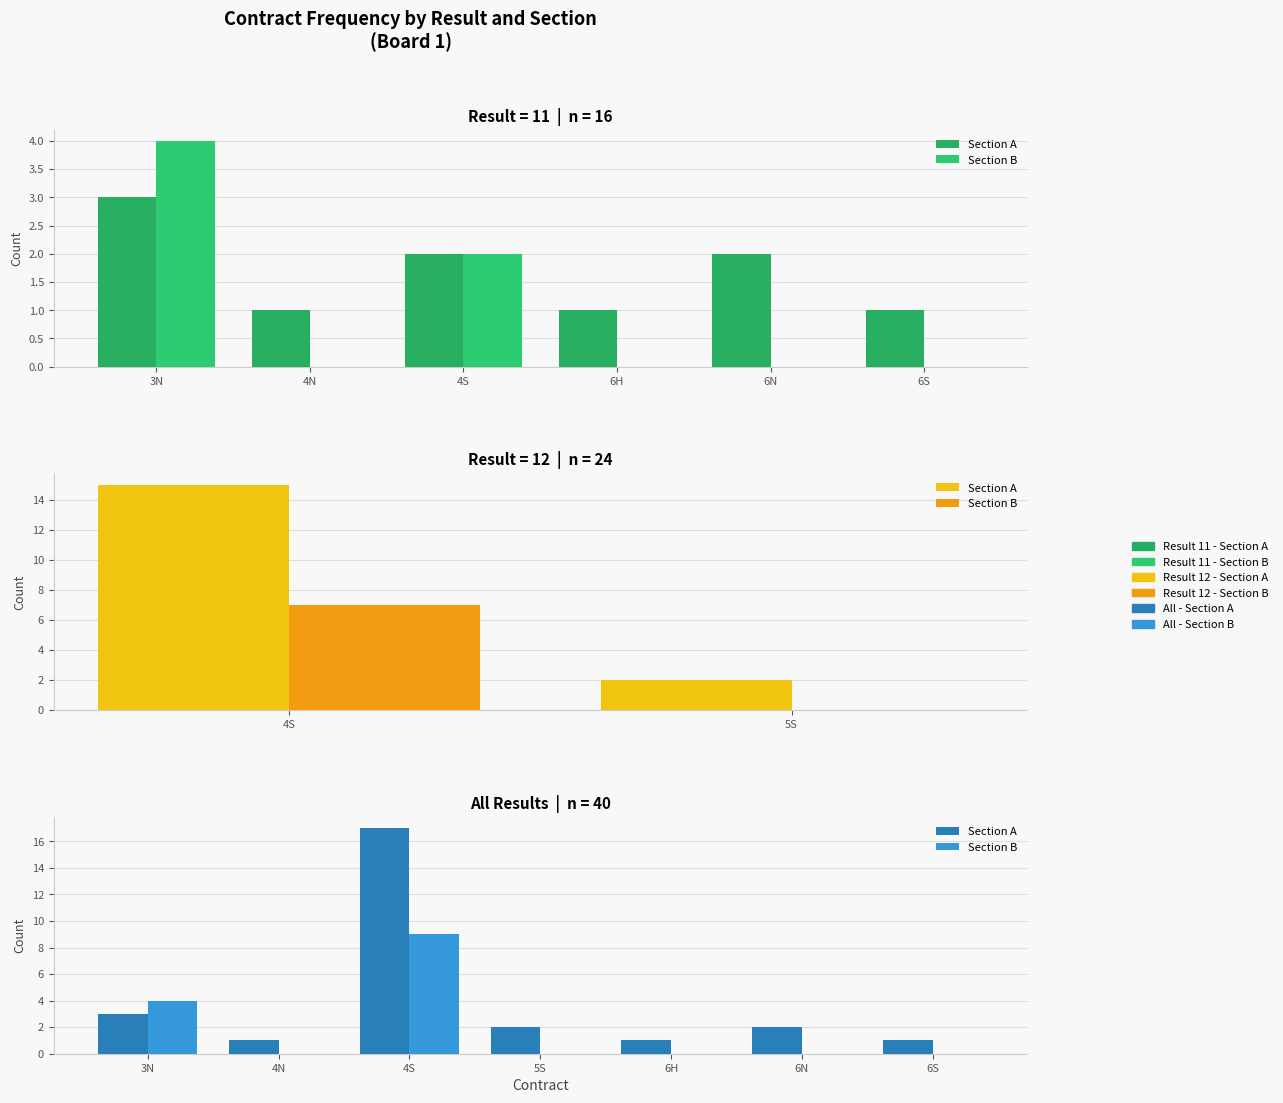

How many values in the Section A series exceed 2?

2